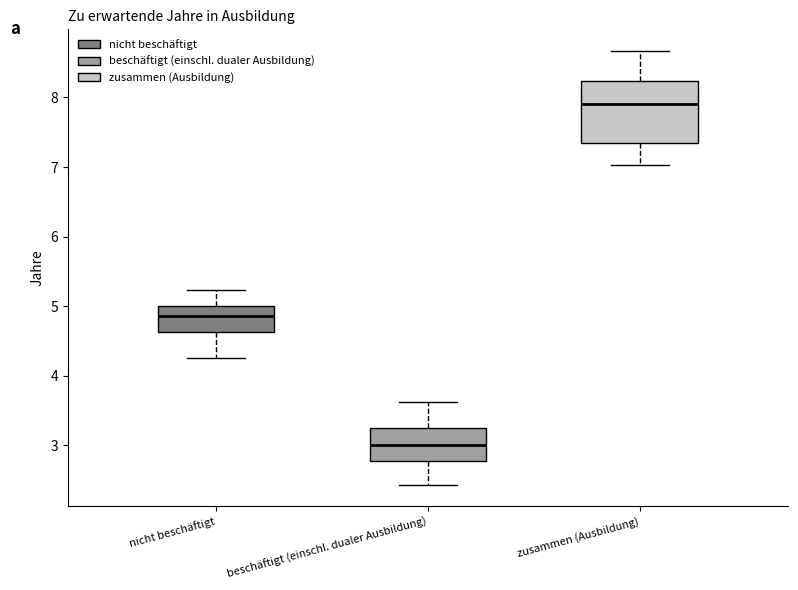

Reading left to right, transcribe this box plot: for each box, give where its median line is, the range the box spans, and where its two whiskers end, as read against the y-axis. The values are not printed on the chart, so give them approximately, as read against the axis.

nicht beschäftigt: median 4.9, box 4.6 to 5.0, whiskers 4.2 to 5.2
beschäftigt (einschl. dualer Ausbildung): median 3.0, box 2.8 to 3.2, whiskers 2.4 to 3.6
zusammen (Ausbildung): median 7.9, box 7.3 to 8.2, whiskers 7.0 to 8.7